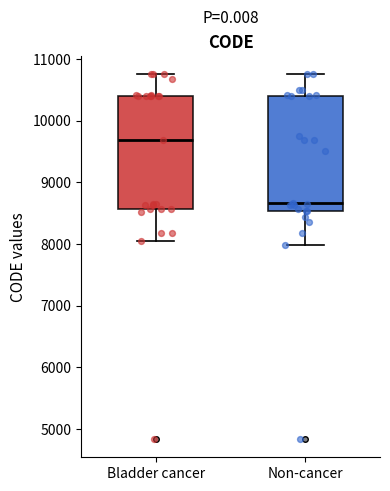

Which box's median line is the highest?

Bladder cancer